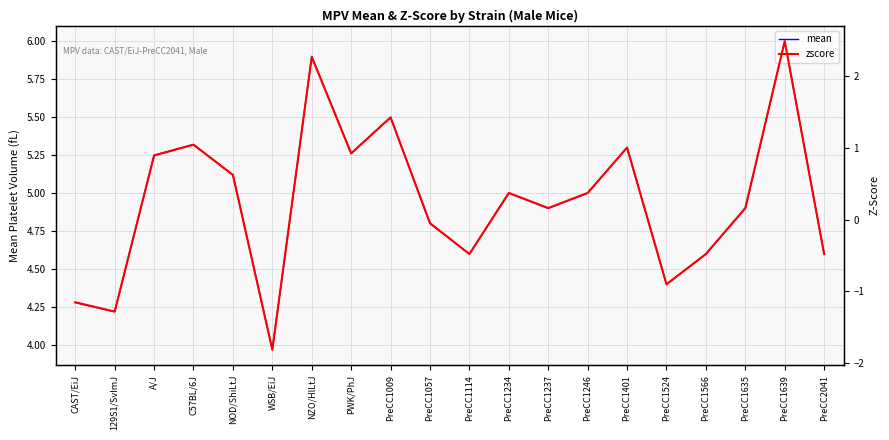

True or false: zscore has a value of 1.6 at C57BL/6J.

False